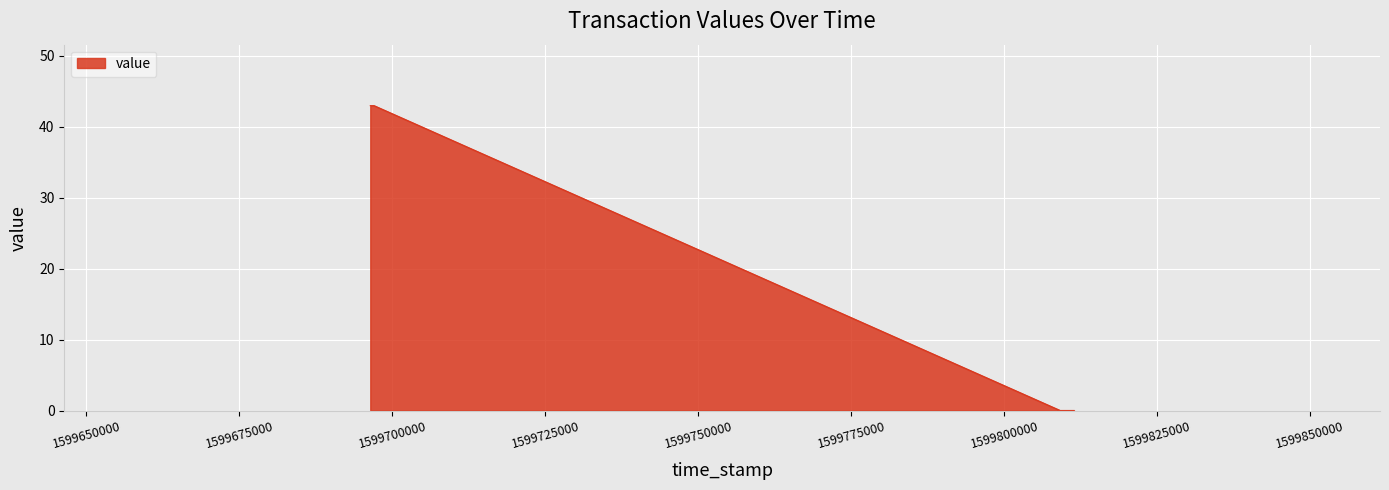

What is the greatest value displayed?

42.9